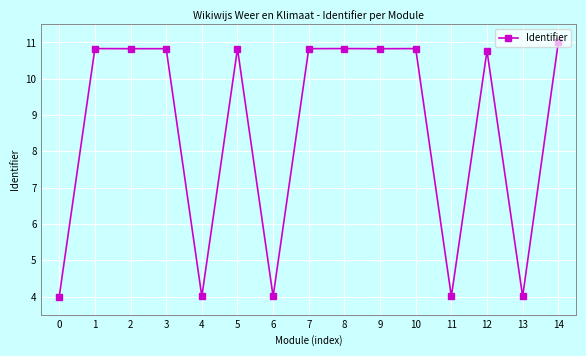

What is the ratio of the value at 2 to the value at 4?

2.7